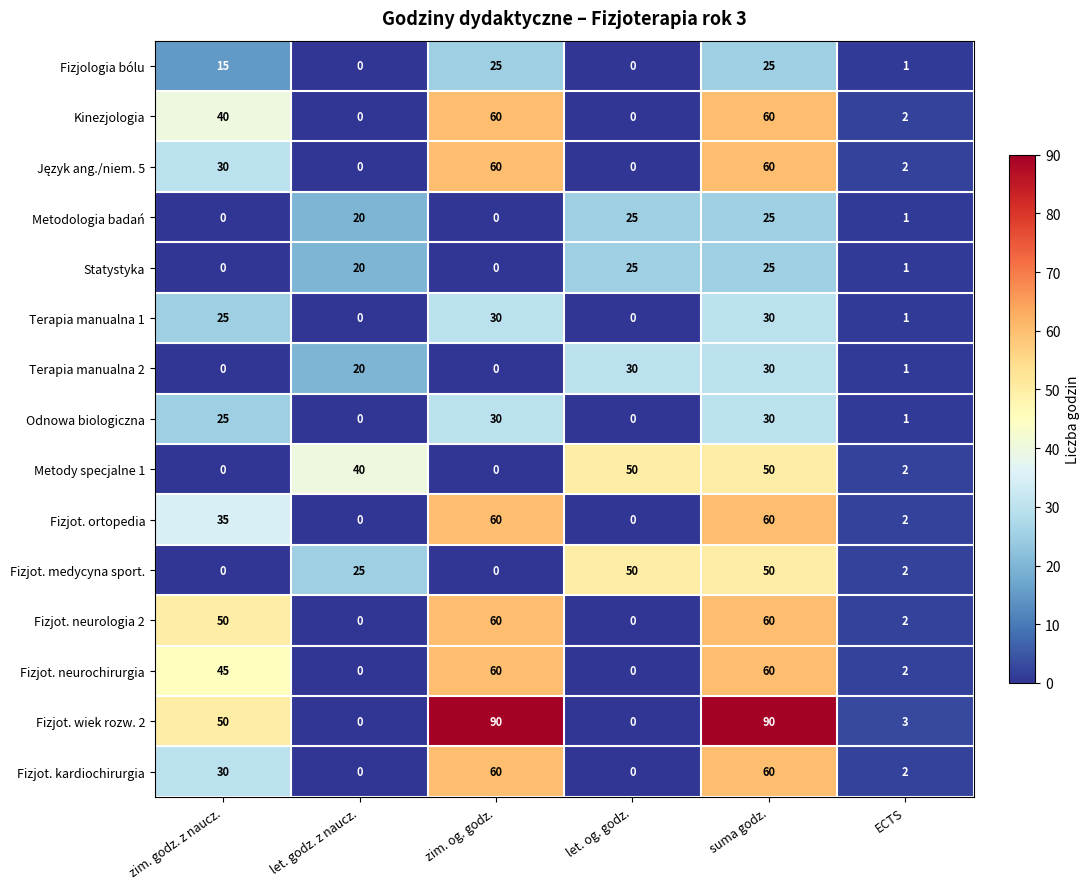

Is it true that Terapia manualna 2 equals 2 at ECTS?

False